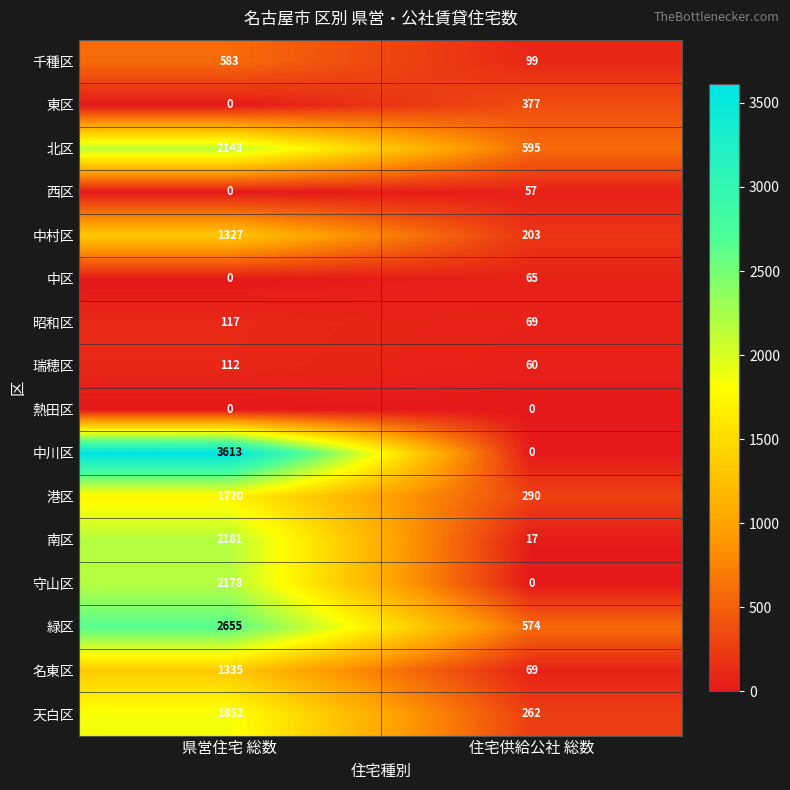

What is the difference between the maximum and minimum values in the 中区 series?

65